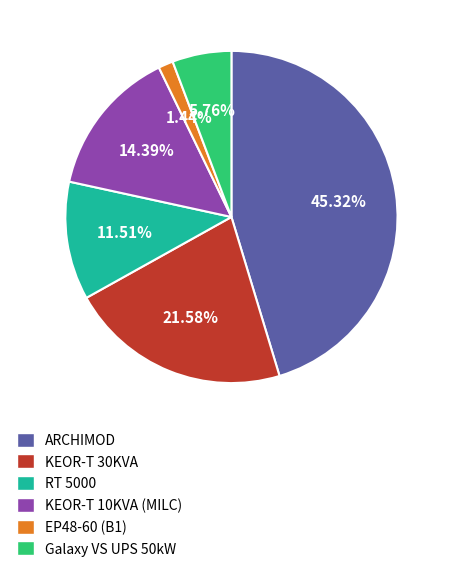

What percentage is the ARCHIMOD slice, to the nearest percent?

45%